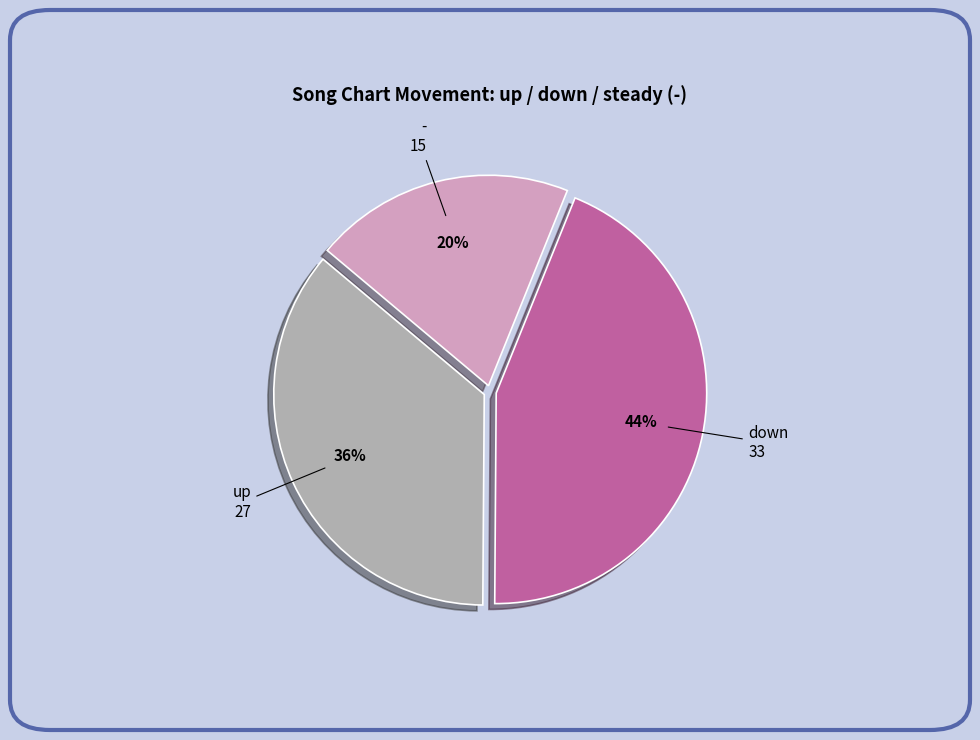

To the nearest percent, what is the average slice percentage?

33%